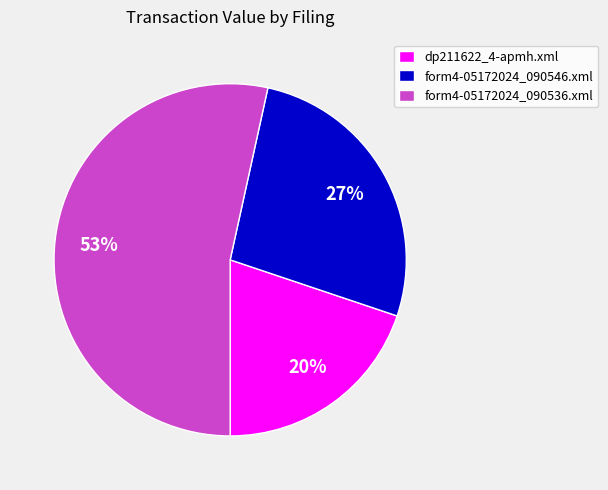

How many segments does this pie chart have?

3